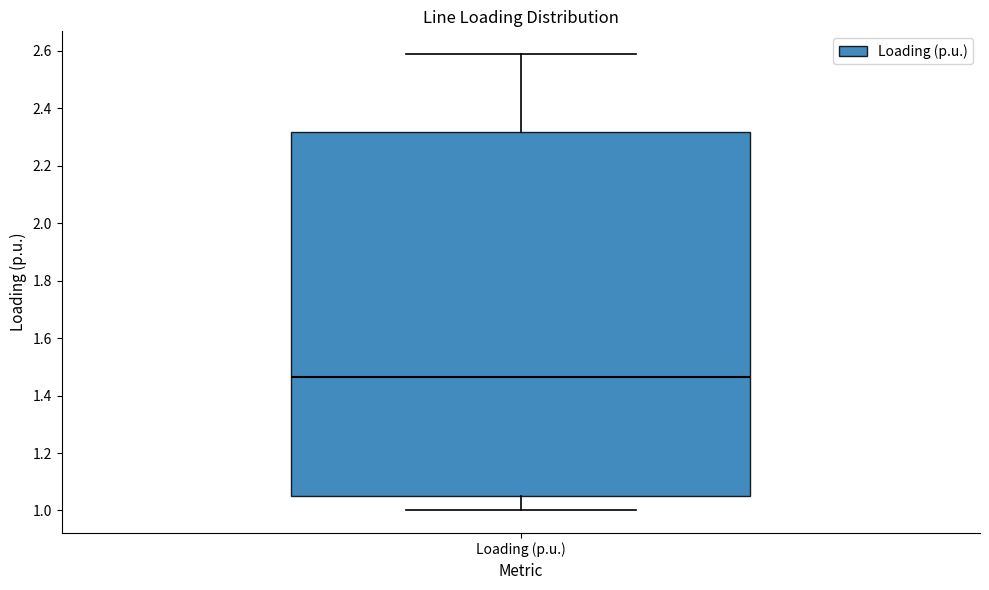

Read this box plot against the y-axis: the position of the median line, the range covered by the box, and the ends of both whiskers. The values are not printed on the chart, so give them approximately, as read against the axis.

median 1.46, box 1.06 to 2.32, whiskers 1.00 to 2.58